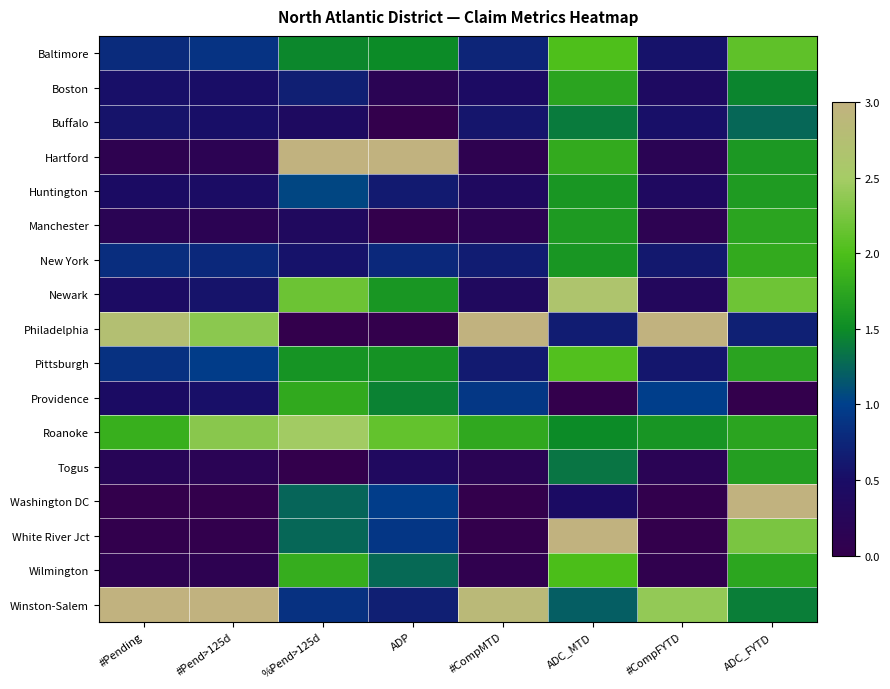

Reading right to left, transcribe all the data shown in this chart.

Baltimore: ADC_FYTD=2.1	#CompFYTD=0.6	ADC_MTD=2.0	#CompMTD=0.7	ADP=1.5	%Pend>125d=1.5	#Pend>125d=0.9	#Pending=0.8
Boston: ADC_FYTD=1.5	#CompFYTD=0.4	ADC_MTD=1.7	#CompMTD=0.4	ADP=0.2	%Pend>125d=0.7	#Pend>125d=0.5	#Pending=0.5
Buffalo: ADC_FYTD=1.3	#CompFYTD=0.5	ADC_MTD=1.4	#CompMTD=0.6	ADP=0.0	%Pend>125d=0.4	#Pend>125d=0.5	#Pending=0.6
Hartford: ADC_FYTD=1.6	#CompFYTD=0.2	ADC_MTD=1.8	#CompMTD=0.1	ADP=3.0	%Pend>125d=3.0	#Pend>125d=0.1	#Pending=0.1
Huntington: ADC_FYTD=1.6	#CompFYTD=0.4	ADC_MTD=1.6	#CompMTD=0.4	ADP=0.6	%Pend>125d=1.1	#Pend>125d=0.5	#Pending=0.5
Manchester: ADC_FYTD=1.7	#CompFYTD=0.1	ADC_MTD=1.6	#CompMTD=0.1	ADP=0.0	%Pend>125d=0.4	#Pend>125d=0.1	#Pending=0.2
New York: ADC_FYTD=1.8	#CompFYTD=0.6	ADC_MTD=1.6	#CompMTD=0.7	ADP=0.8	%Pend>125d=0.6	#Pend>125d=0.8	#Pending=0.8
Newark: ADC_FYTD=2.2	#CompFYTD=0.3	ADC_MTD=2.6	#CompMTD=0.4	ADP=1.6	%Pend>125d=2.2	#Pend>125d=0.6	#Pending=0.5
Philadelphia: ADC_FYTD=0.7	#CompFYTD=3.0	ADC_MTD=0.7	#CompMTD=3.0	ADP=0.0	%Pend>125d=0.0	#Pend>125d=2.4	#Pending=2.8
Pittsburgh: ADC_FYTD=1.7	#CompFYTD=0.6	ADC_MTD=2.0	#CompMTD=0.6	ADP=1.6	%Pend>125d=1.6	#Pend>125d=1.0	#Pending=0.9
Providence: ADC_FYTD=0.0	#CompFYTD=1.0	ADC_MTD=0.0	#CompMTD=0.9	ADP=1.4	%Pend>125d=1.8	#Pend>125d=0.5	#Pending=0.5
Roanoke: ADC_FYTD=1.7	#CompFYTD=1.6	ADC_MTD=1.5	#CompMTD=1.8	ADP=2.1	%Pend>125d=2.5	#Pend>125d=2.3	#Pending=1.8
Togus: ADC_FYTD=1.7	#CompFYTD=0.2	ADC_MTD=1.4	#CompMTD=0.2	ADP=0.4	%Pend>125d=0.0	#Pend>125d=0.2	#Pending=0.2
Washington DC: ADC_FYTD=3.0	#CompFYTD=0.0	ADC_MTD=0.5	#CompMTD=0.0	ADP=1.0	%Pend>125d=1.2	#Pend>125d=0.0	#Pending=0.0
White River Jct: ADC_FYTD=2.3	#CompFYTD=0.0	ADC_MTD=3.0	#CompMTD=0.0	ADP=0.9	%Pend>125d=1.3	#Pend>125d=0.0	#Pending=0.0
Wilmington: ADC_FYTD=1.7	#CompFYTD=0.1	ADC_MTD=2.0	#CompMTD=0.1	ADP=1.3	%Pend>125d=1.8	#Pend>125d=0.1	#Pending=0.1
Winston-Salem: ADC_FYTD=1.4	#CompFYTD=2.4	ADC_MTD=1.2	#CompMTD=2.9	ADP=0.7	%Pend>125d=0.9	#Pend>125d=3.0	#Pending=3.0